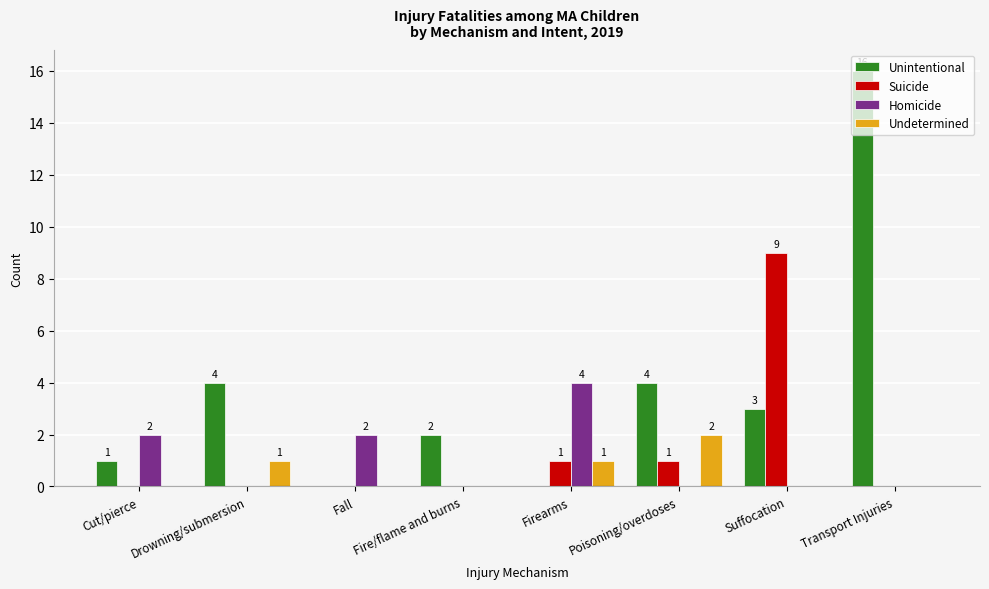

What is the average value of the Suicide series?

1